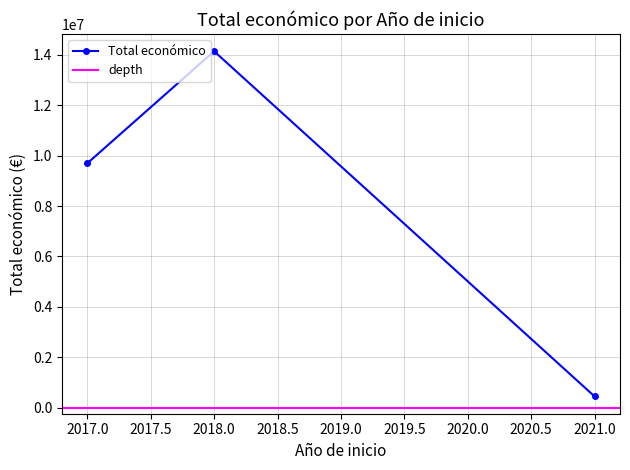

Is this an area chart (filled region under the line)?

No